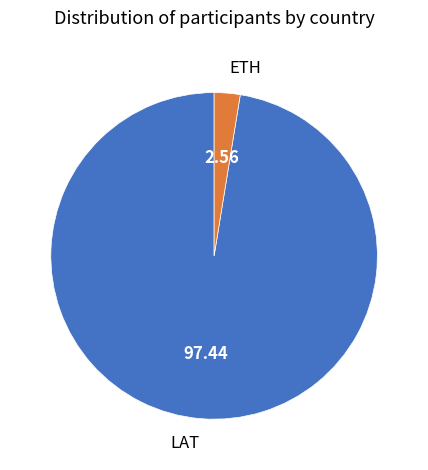

Rank the categories by value from lowest to highest.

ETH, LAT